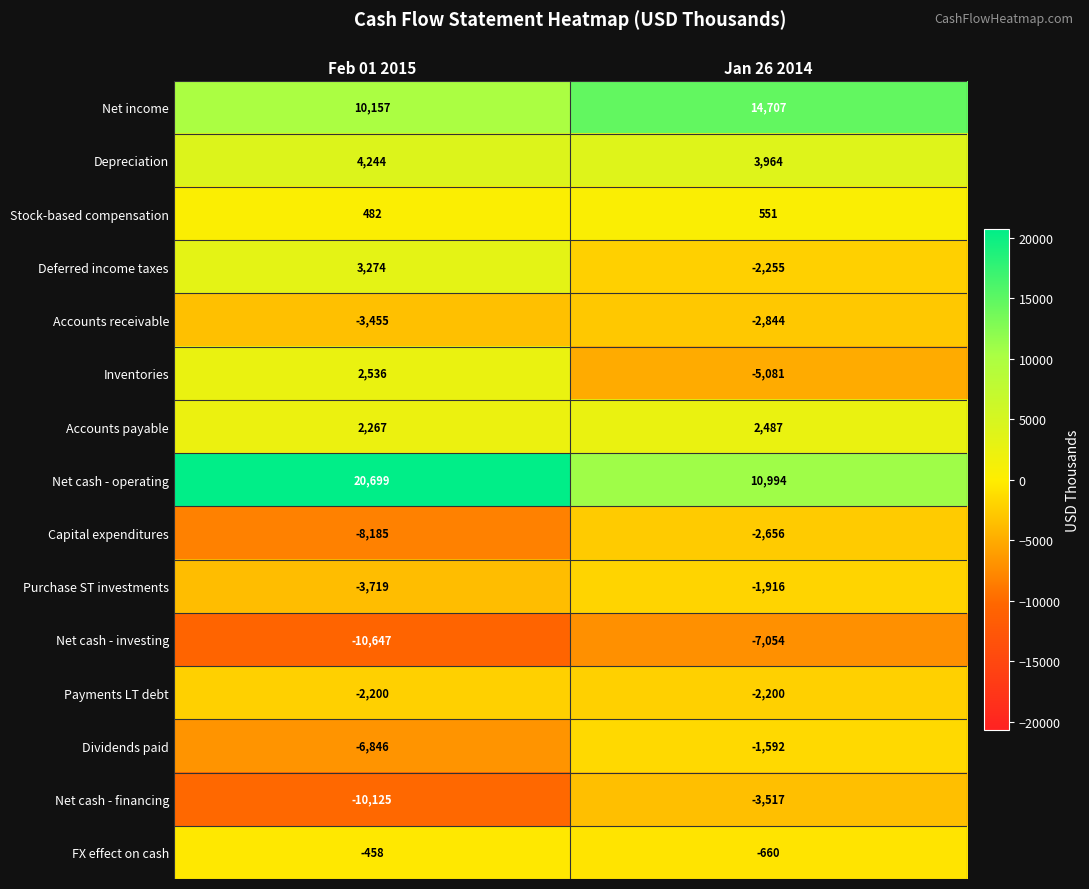

True or false: Inventories has a value of -5081 at Jan 26 2014.

True